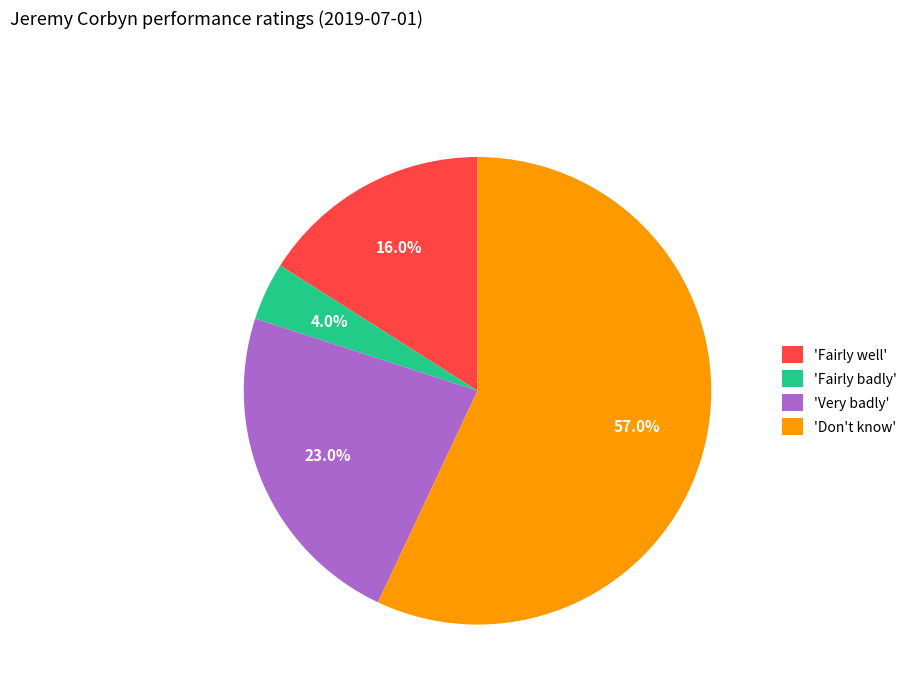

Is there any slice that represents more than half of the pie?

Yes